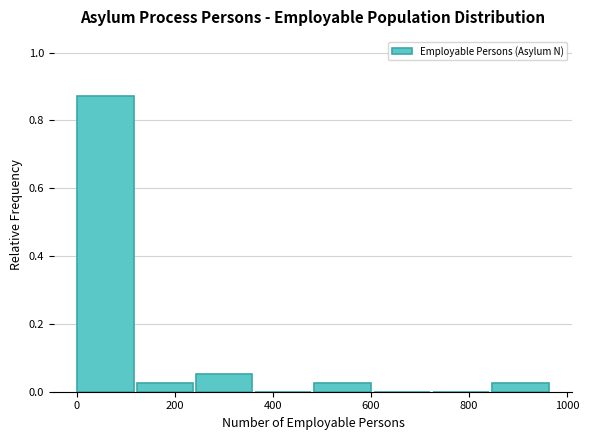

What is the height of the bar covering 480 to 600 on the x-axis? Neither the bar edges nor the heights are printed on the chart, so give them approximately, as read against the axes.

0.02